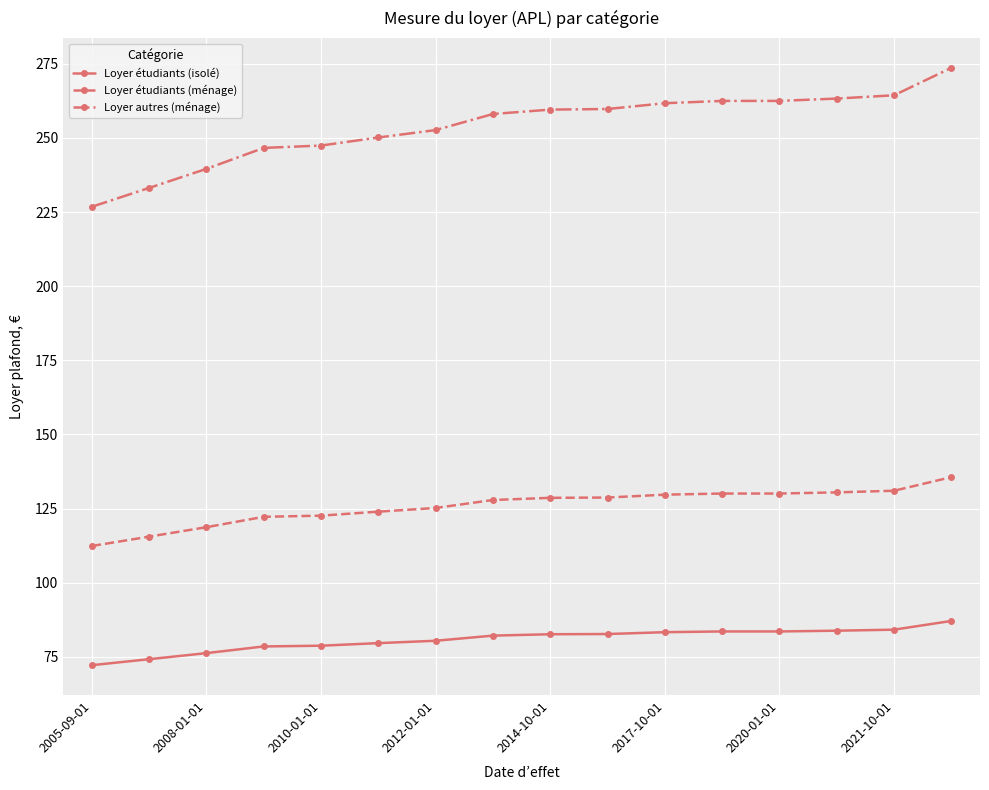

Which series has the largest total across all categories?

Loyer autres (ménage)